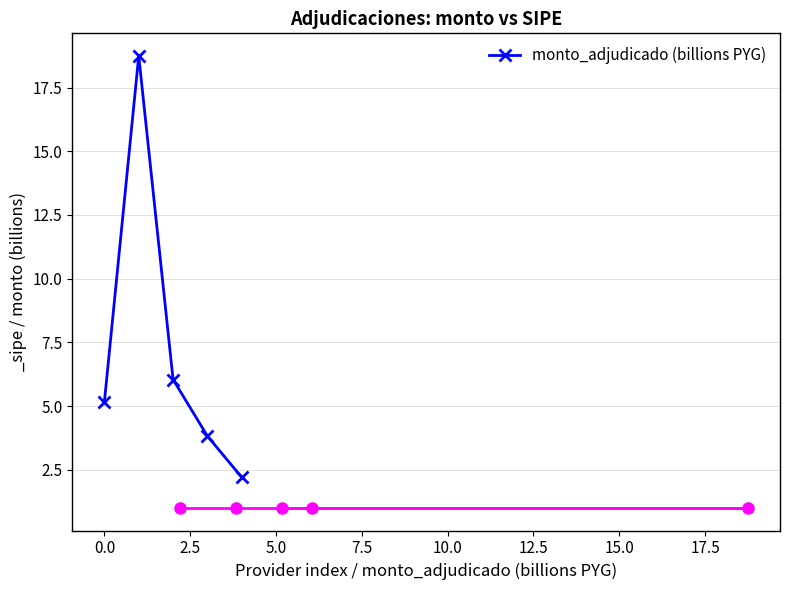

True or false: there are more than 2 points higher than both neighbors.

False